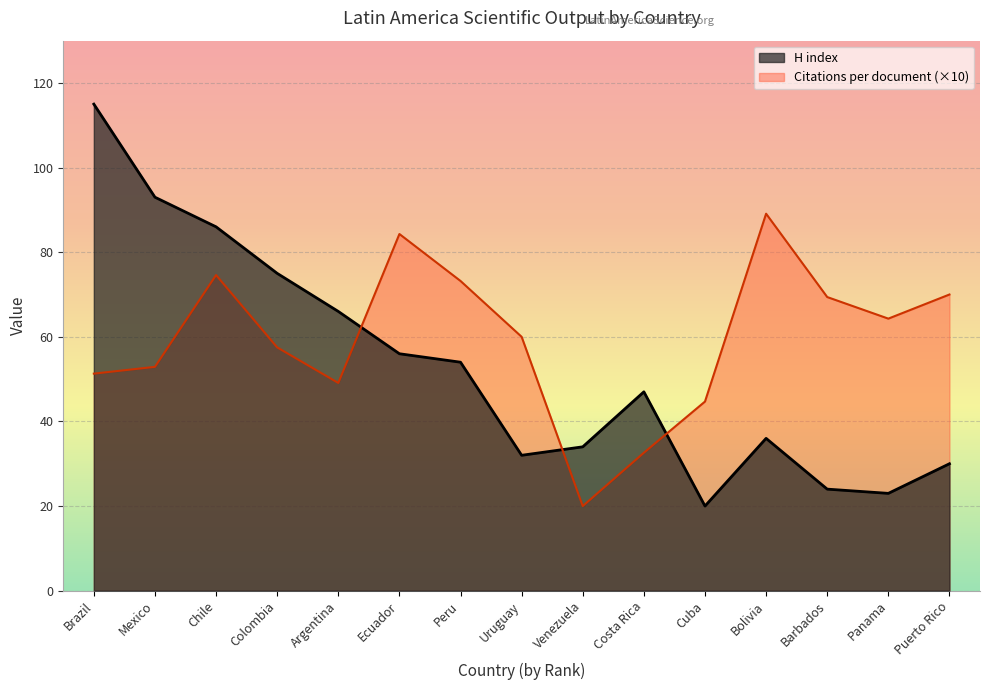

What is the difference between the highest and lowest values at Uruguay?

28.0